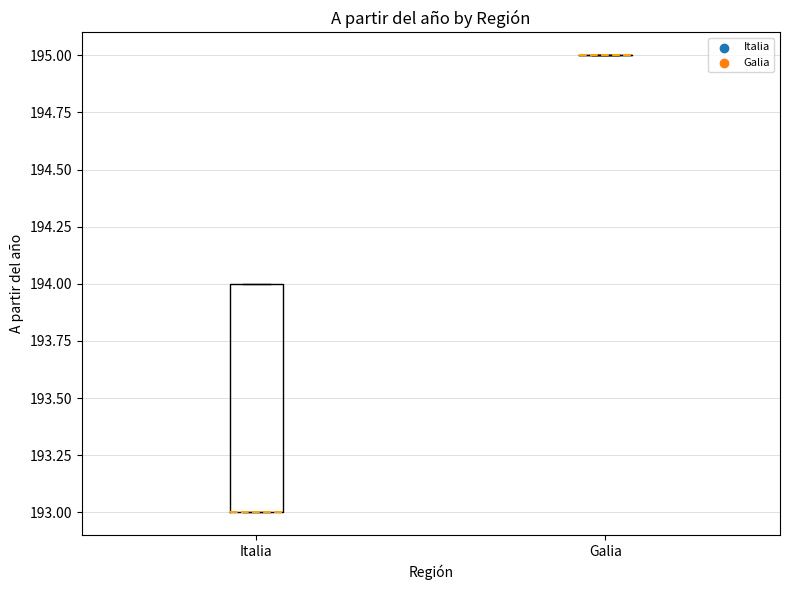

Reading left to right, read every box against the y-axis: the position of its median line, the range the box covers, and the ends of its whiskers. The values are not printed on the chart, so give them approximately, as read against the axis.

Italia: median 193 (drawn on the box's lower edge), box 193 to 194, whiskers 193 to 194
Galia: box collapsed to a line at 195, whiskers 195 to 195